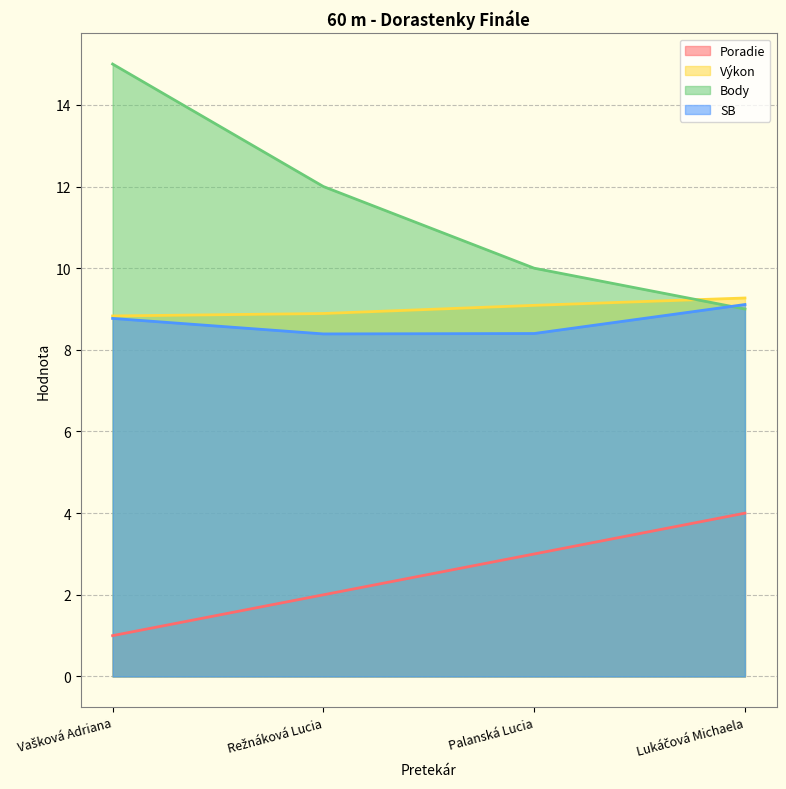

What is the total value across all series at Lukáčová Michaela?

31.4